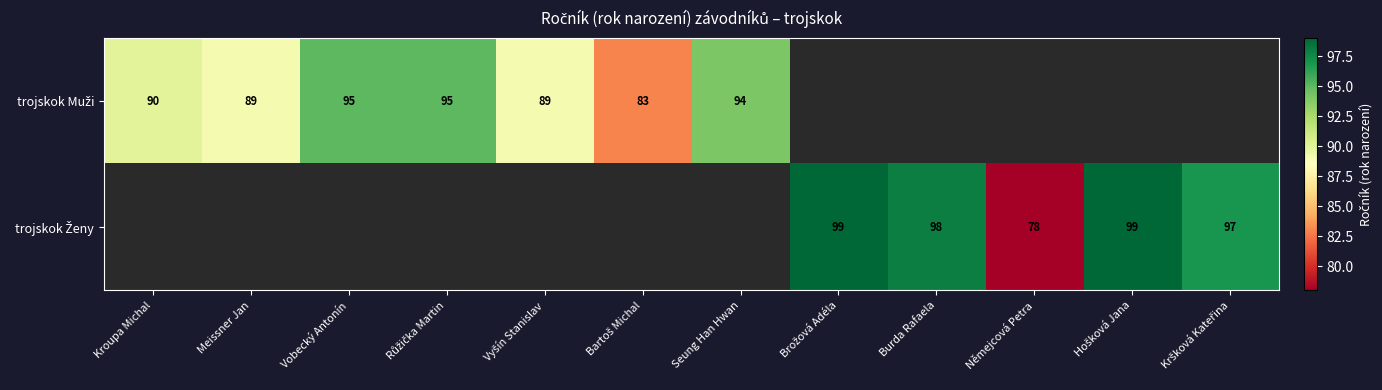

Is it true that trojskok Ženy equals 98.0 at Burda Rafaela?

True